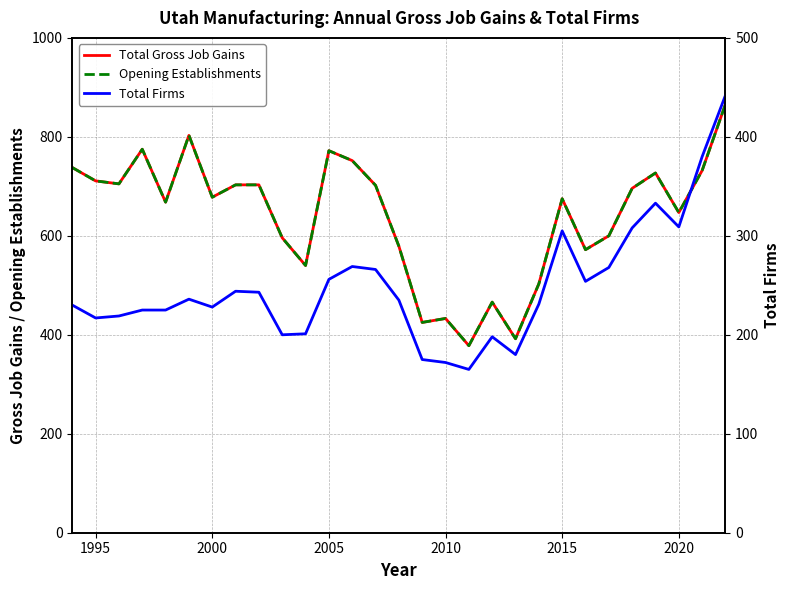

True or false: Opening Establishments and Total Firms cross at least once.

False